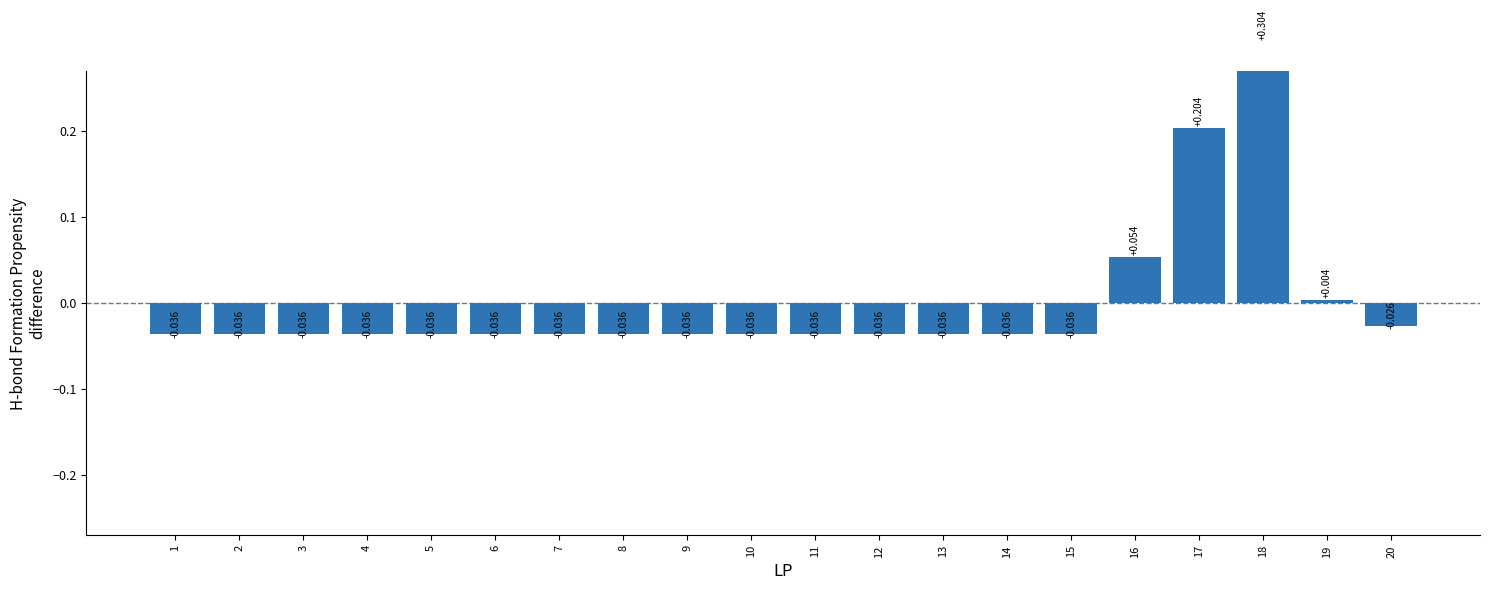

Which label corresponds to the largest value in the chart?

18